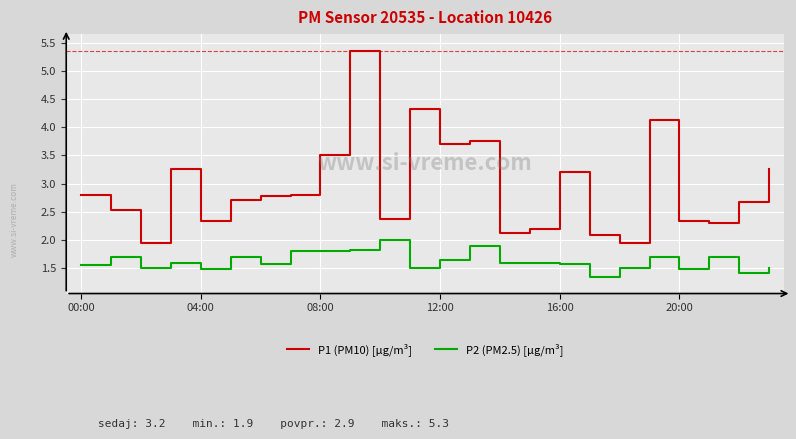

Rank the series by their average value, from highest to lowest.

P1 (PM10) [µg/m³], P2 (PM2.5) [µg/m³]